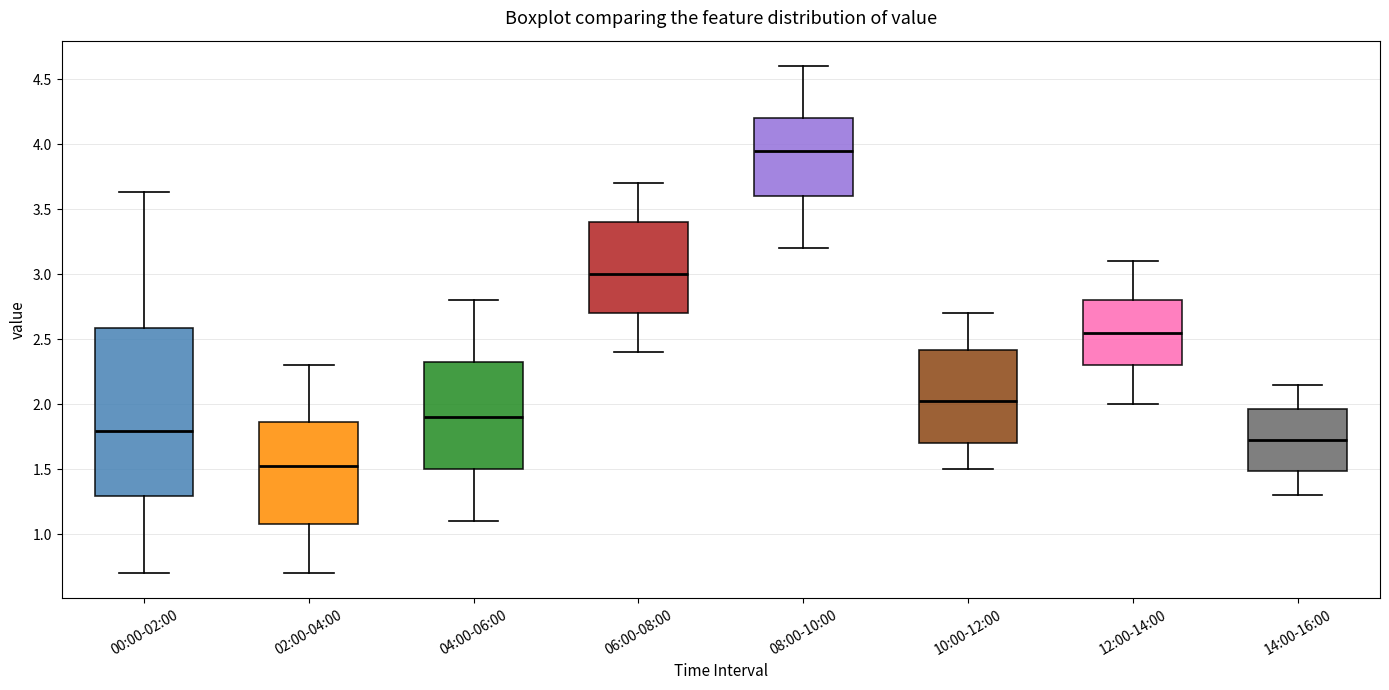

Which box's median line is the highest?

08:00-10:00